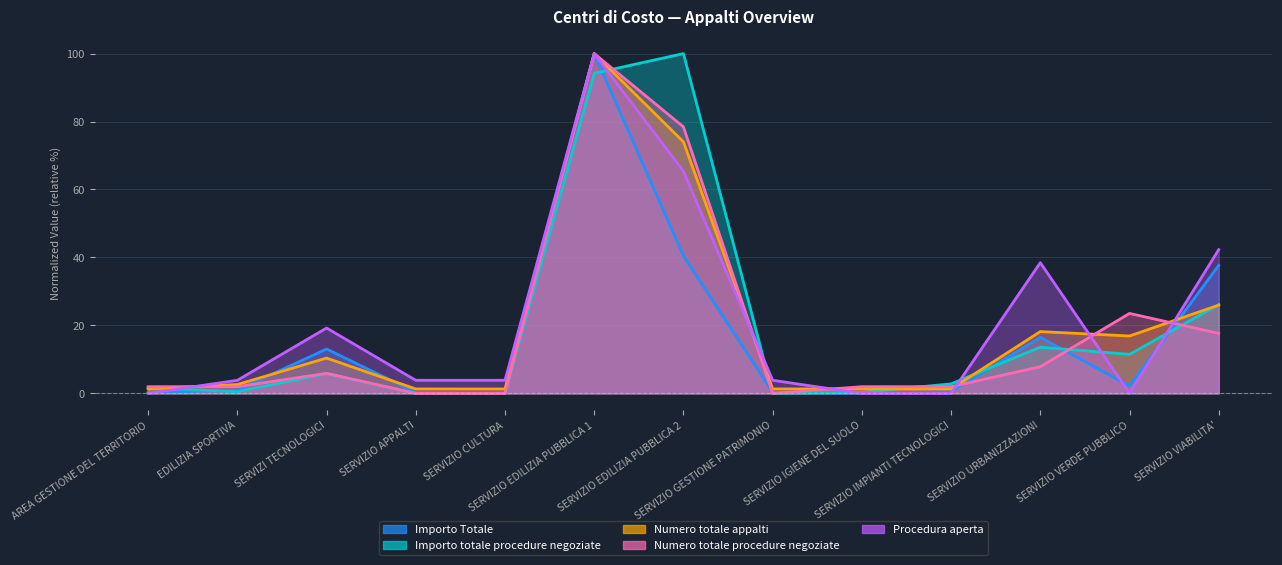

What is the spread (max minus min) of values at SERVIZIO APPALTI?

3.8